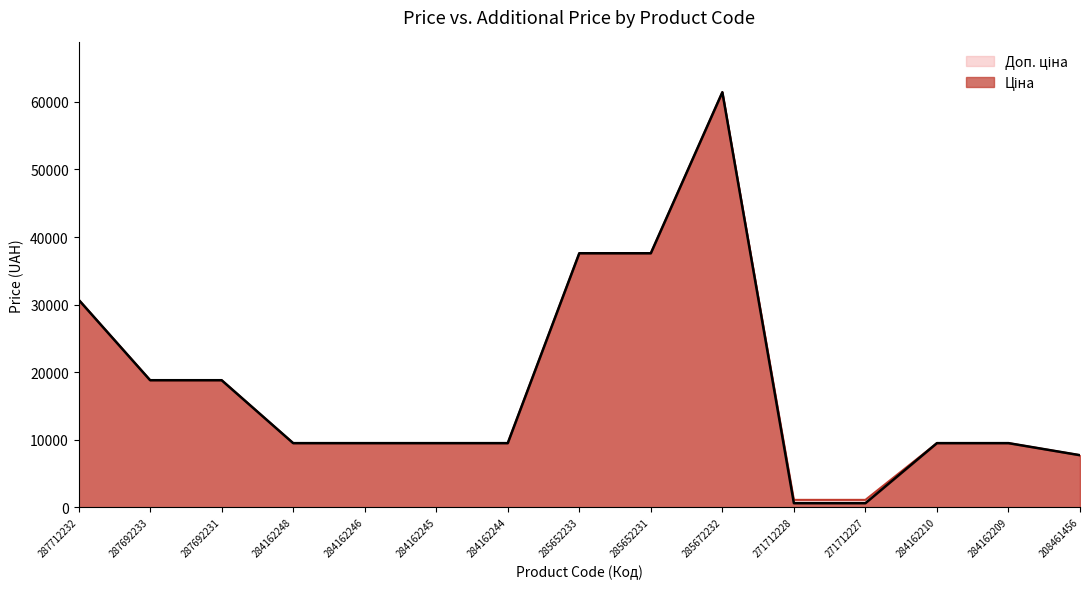

True or false: Ціна and Доп. ціна cross at least once.

False